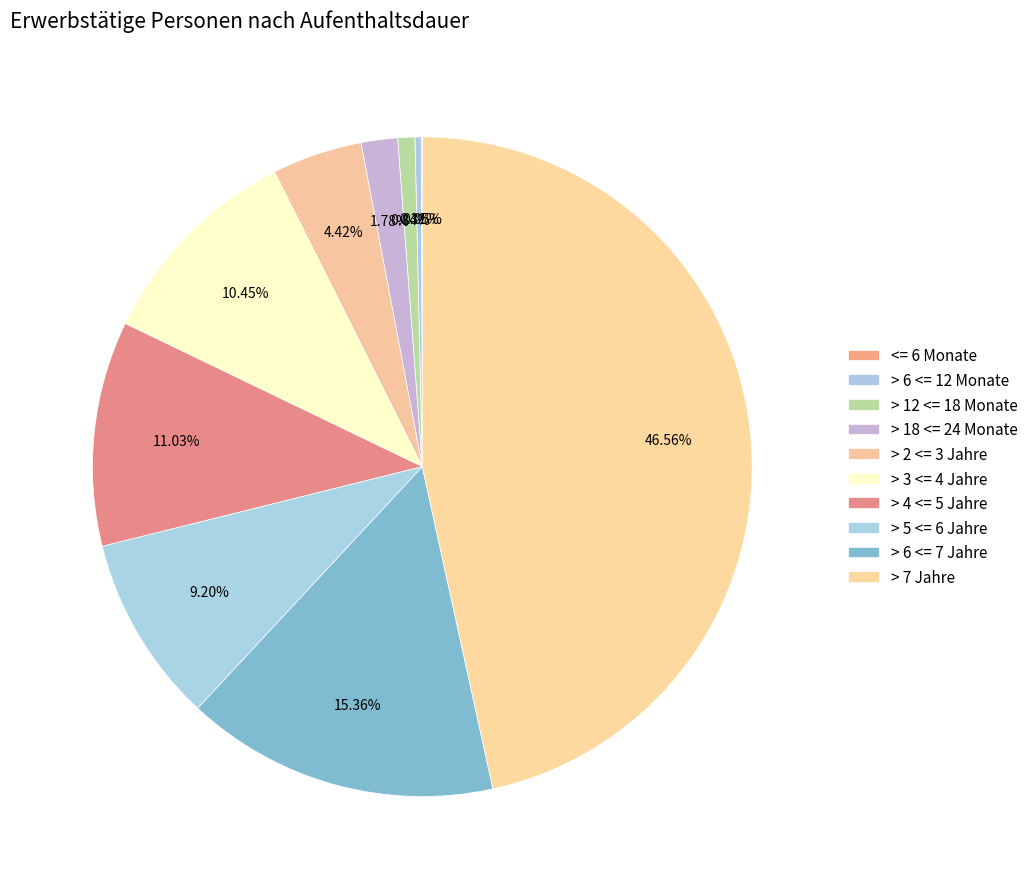

To the nearest percent, what percentage of the pie is > 12 <= 18 Monate?

1%